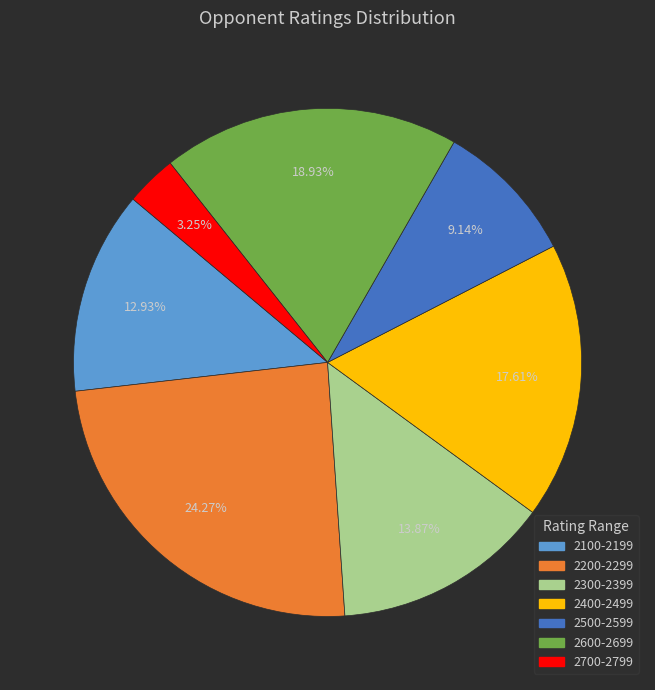

How many slices are in this pie chart?

7